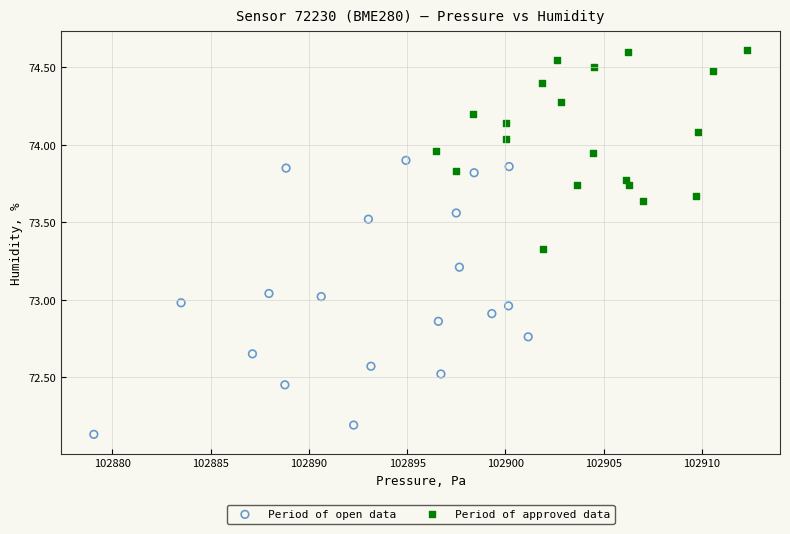

Which series contains the highest Y value?

Period of approved data